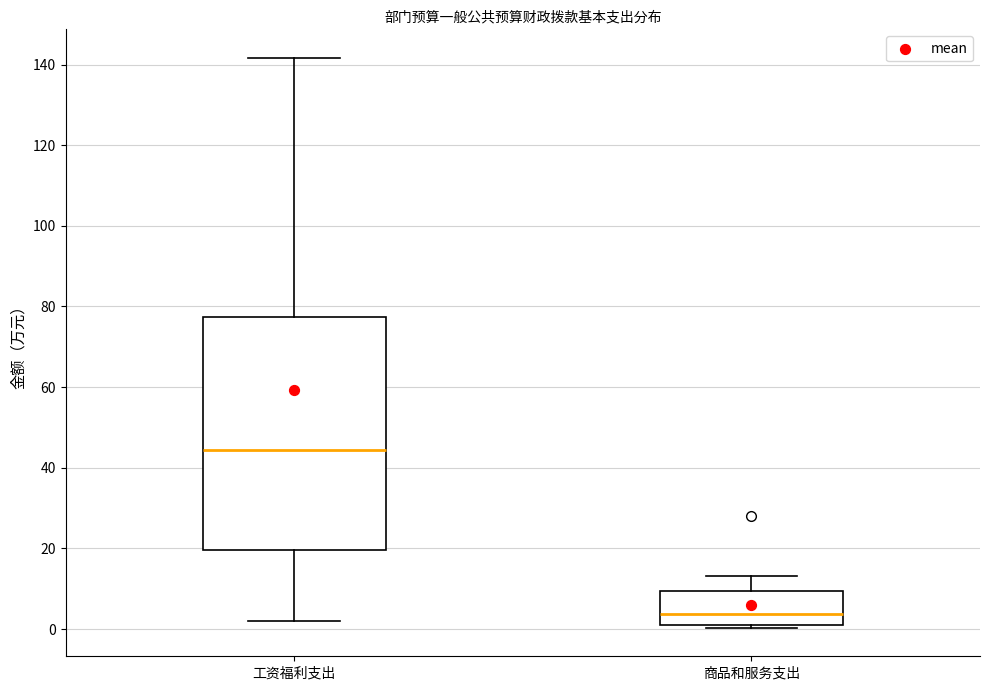

Which box is the tallest, from its lower edge to its upper edge?

工资福利支出